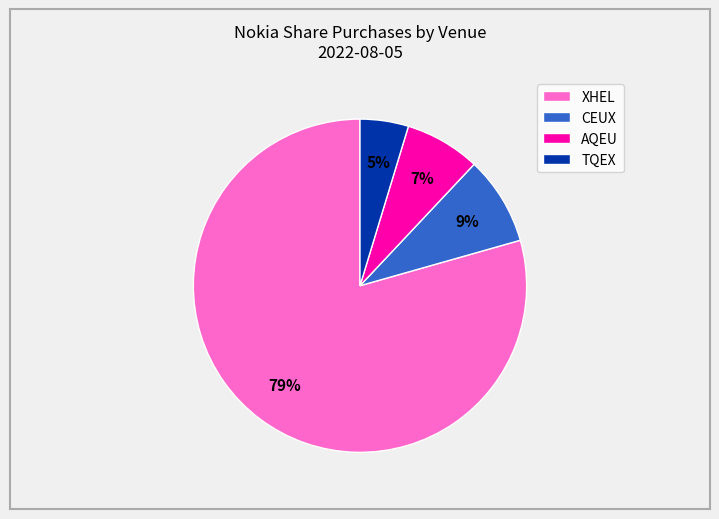

To the nearest percent, what percentage of the pie is TQEX?

5%